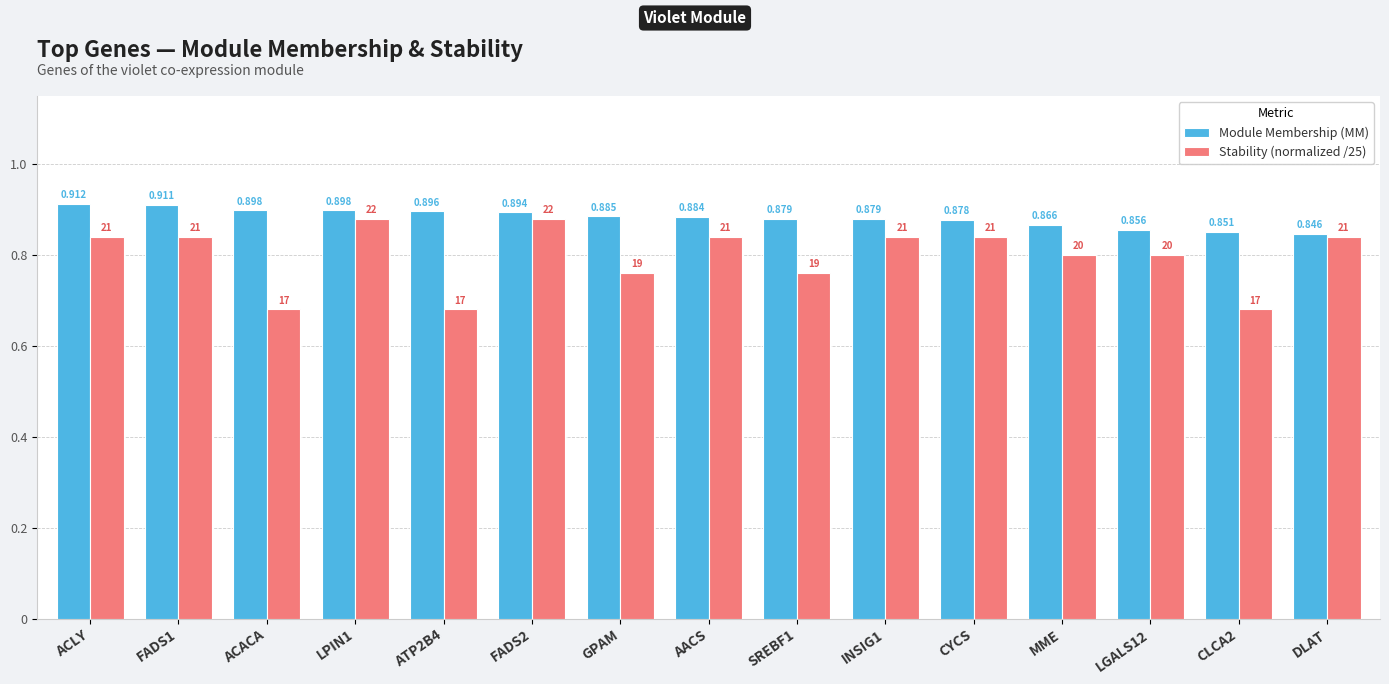

At how many categories does at least one series exceed 0?

15